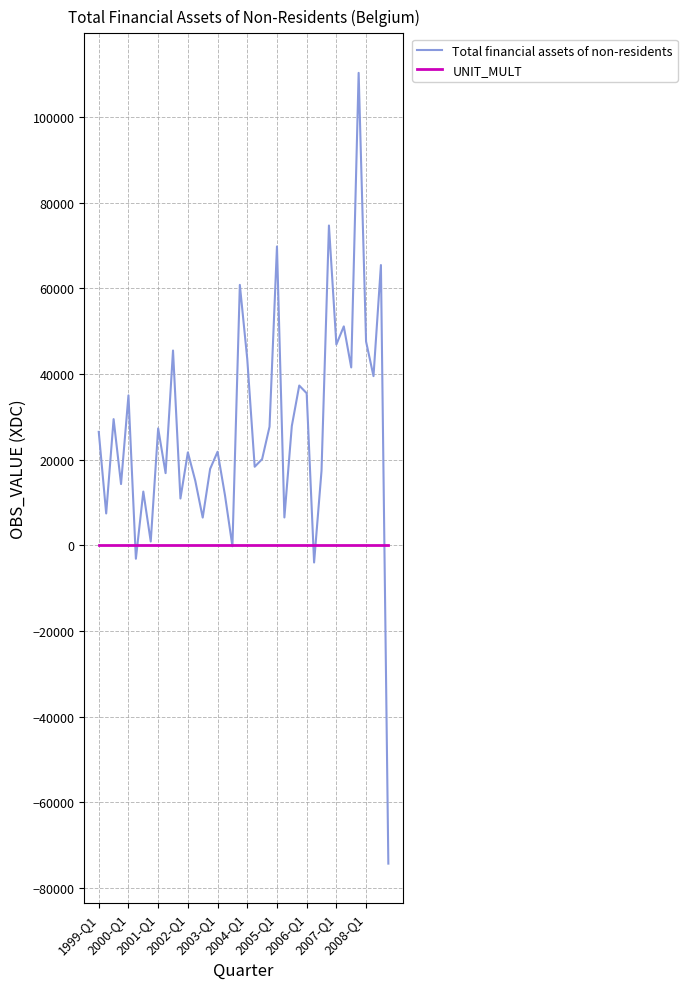

How many categories are shown in the chart?

40